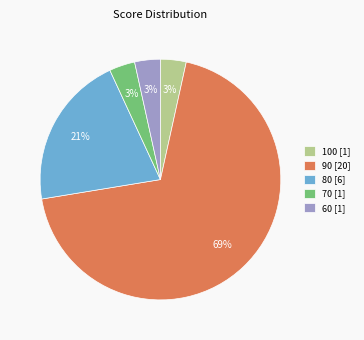

Approximately how many times larger is the value at 60 [1] compared to 70 [1]?

1.0